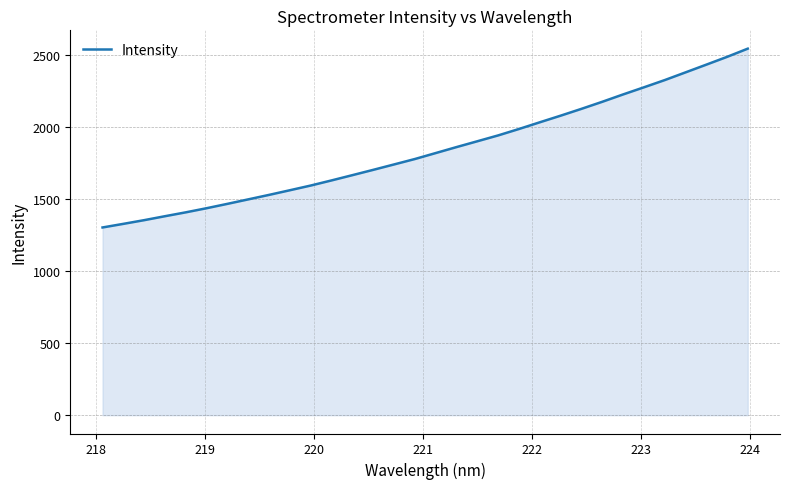

What is the average value?

1845.1